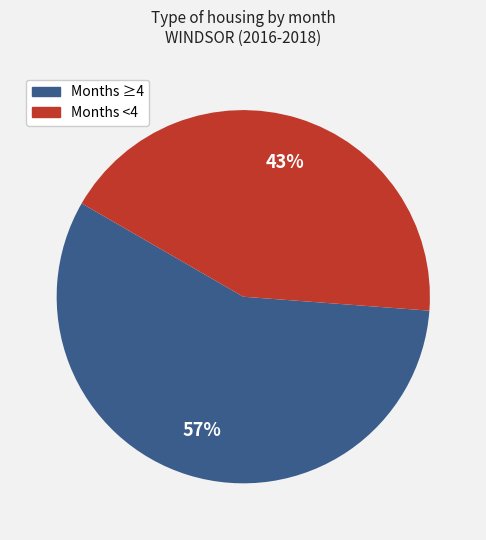

Does any single category account for the majority?

Yes